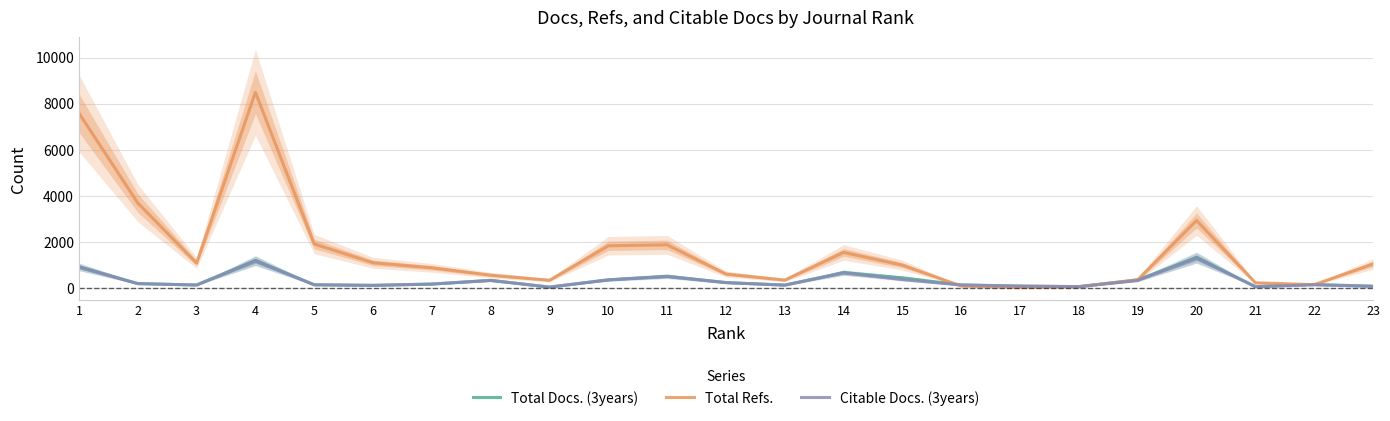

What is the maximum value shown in the chart?

8488